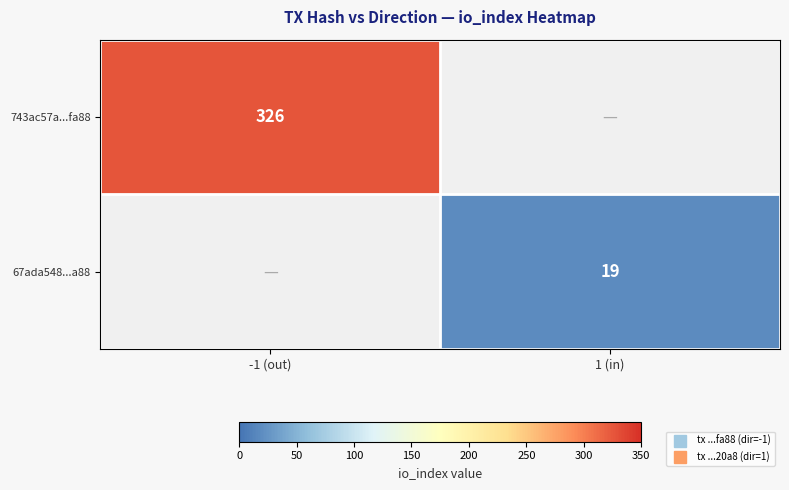

The value of 67ada548...a88 at 1 (in) is 7. True or false?

False